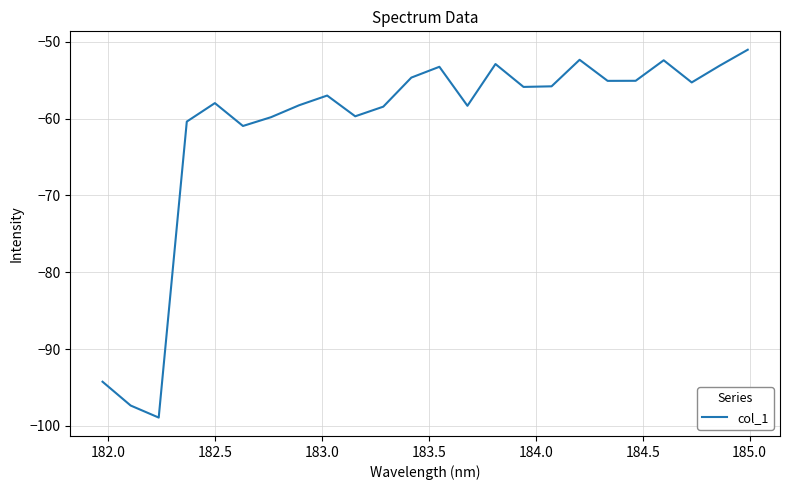

What is the maximum value shown in the chart?

-51.0